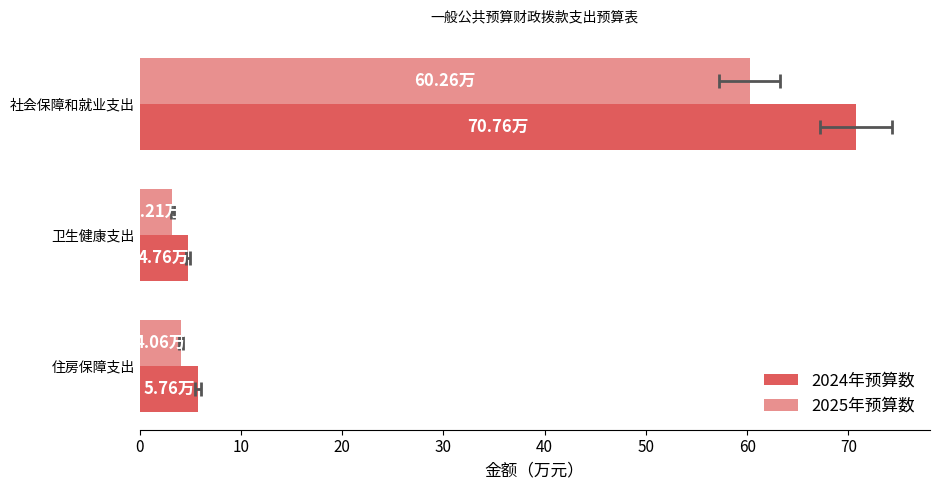

The 2024年预算数 series shows 70.8 at 社会保障和就业支出. True or false?

True